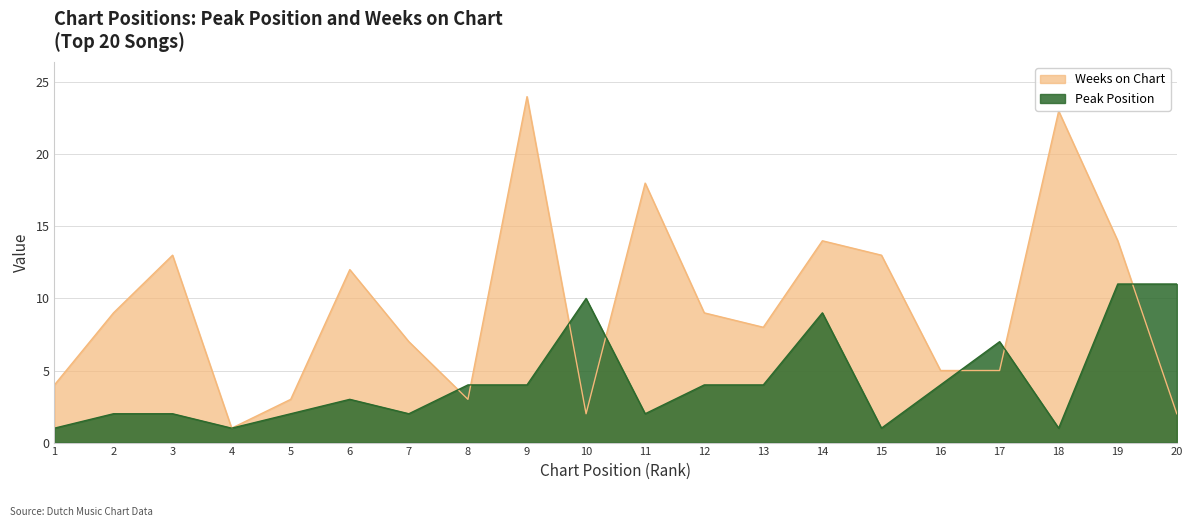

What is the maximum value shown in the chart?

24